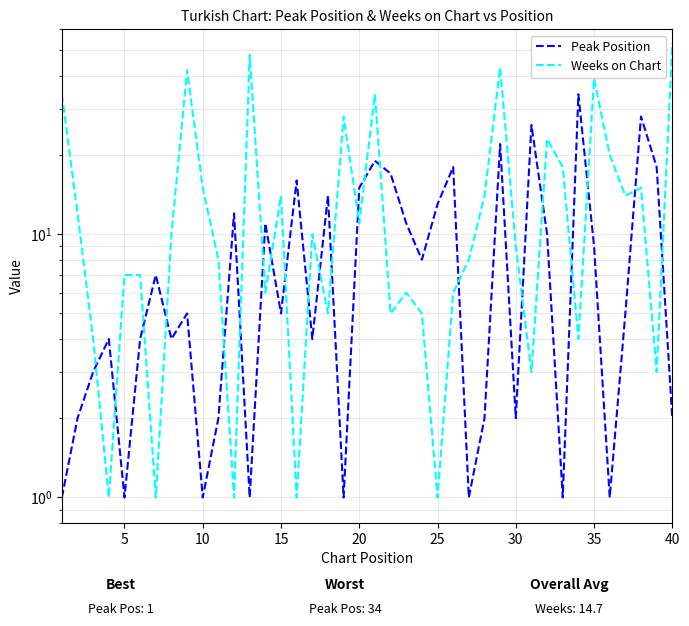

Reading left to right, list all the values displayed in this chart.

Peak Position: 1	2	3	4	1	4	7	4	5	1	2	12	1	11	5	16	4	14	1	15	19	17	11	8	13	18	1	2	22	2	26	10	1	34	9	1	5	28	18	2
Weeks on Chart: 34	12	4	1	7	7	1	10	42	15	8	1	48	6	14	1	10	5	28	11	34	5	6	5	1	6	8	14	43	9	3	23	18	4	39	20	14	15	3	53